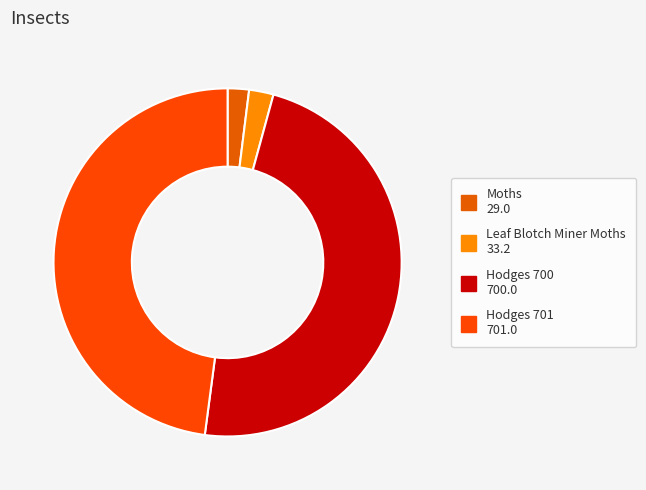

Which has a higher value, Moths or Hodges 700?

Hodges 700